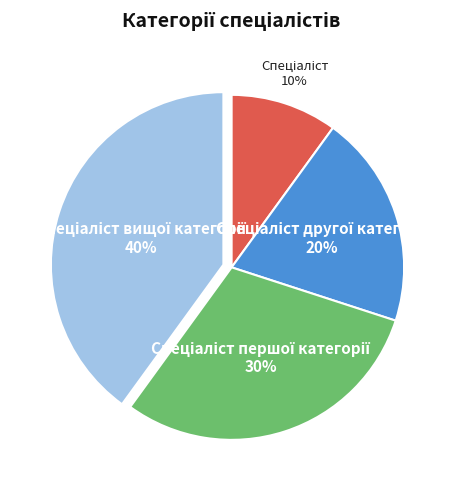

To the nearest percent, what is the difference between the largest and smallest slice percentages?

30%